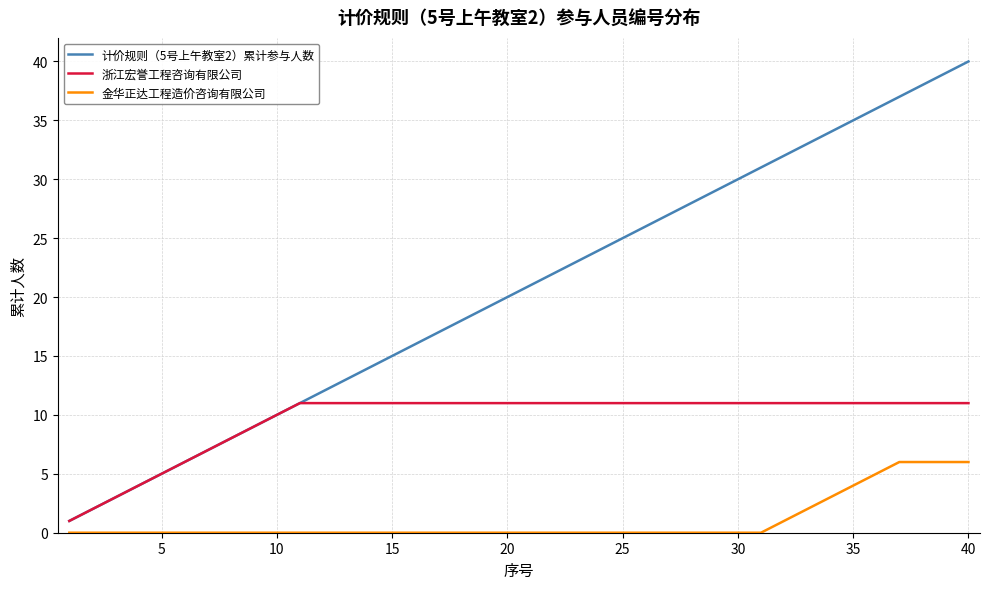

What is the sum of all 计价规则（5号上午教室2）累计参与人数 values?

820